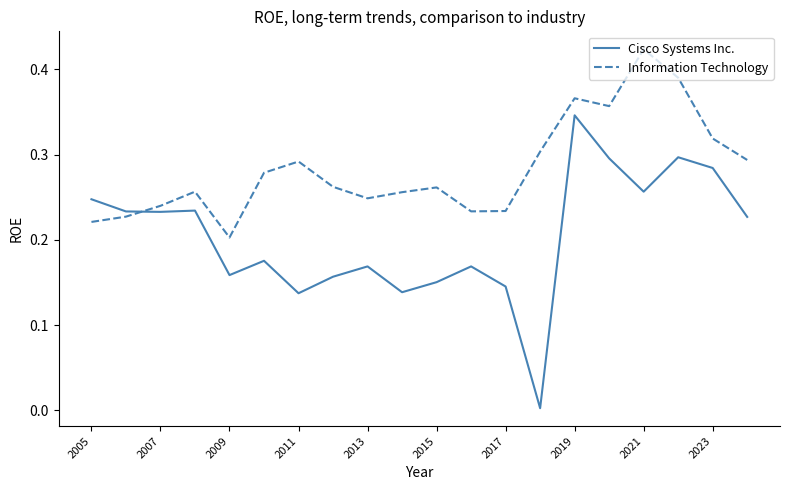

Which series has the widest spread of values?

Cisco Systems Inc.